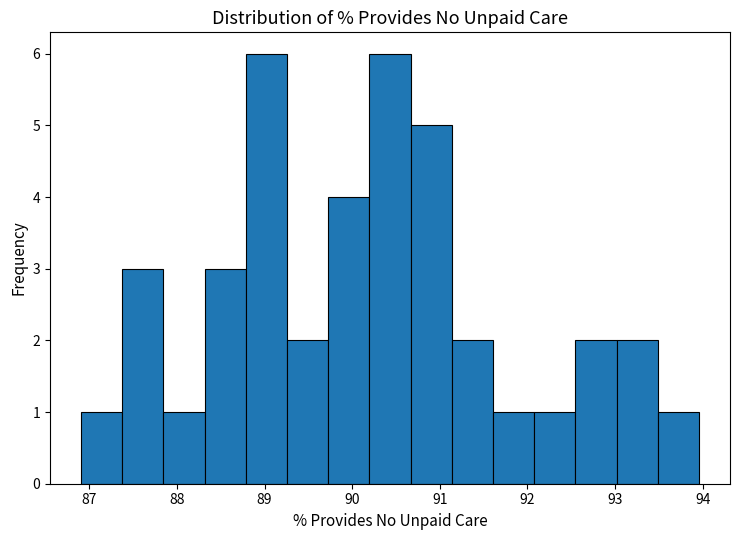

Reading left to right, transcribe this chart: for each bar, give the range it covers on the x-axis and its height. Neither the bar edges nor the heights are printed on the chart, so give them approximately, as read against the axes.

86.9 to 87.4: 1
87.4 to 87.8: 3
87.8 to 88.3: 1
88.3 to 88.8: 3
88.8 to 89.3: 6
89.3 to 89.7: 2
89.7 to 90.2: 4
90.2 to 90.7: 6
90.7 to 91.1: 5
91.1 to 91.6: 2
91.6 to 92.1: 1
92.1 to 92.5: 1
92.5 to 93.0: 2
93.0 to 93.5: 2
93.5 to 94.0: 1